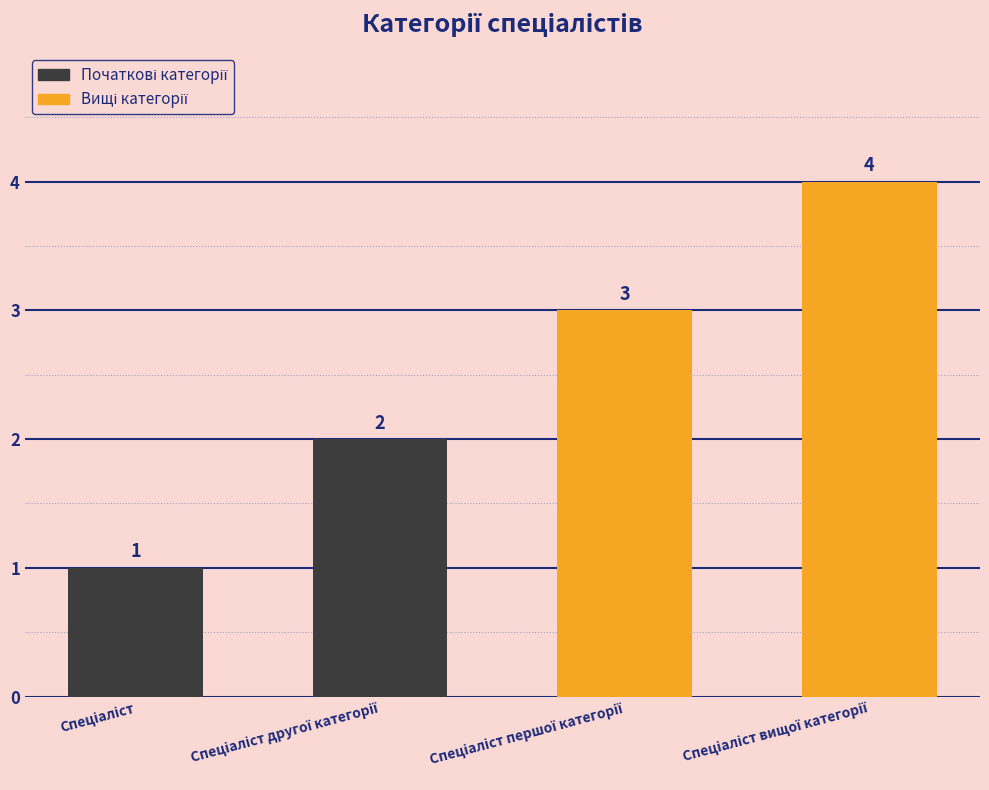

What is the greatest value displayed?

4